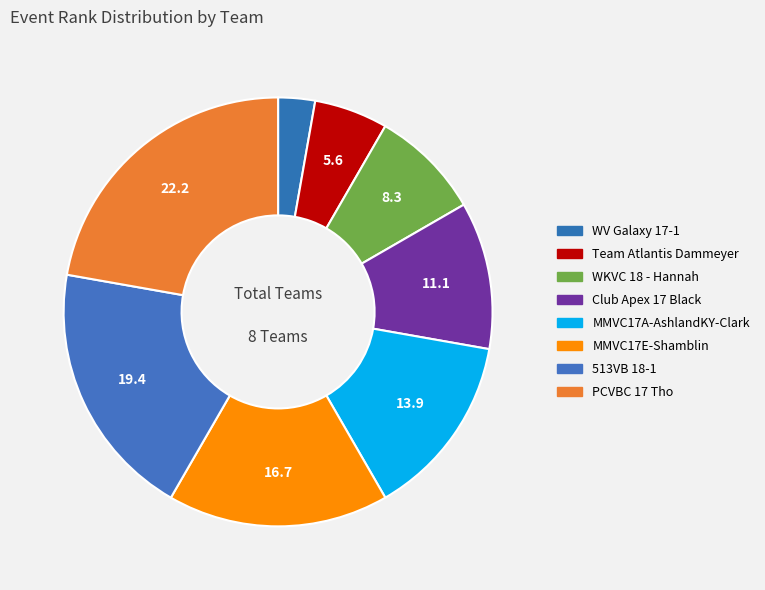

Which slice is the smallest?

WV Galaxy 17-1